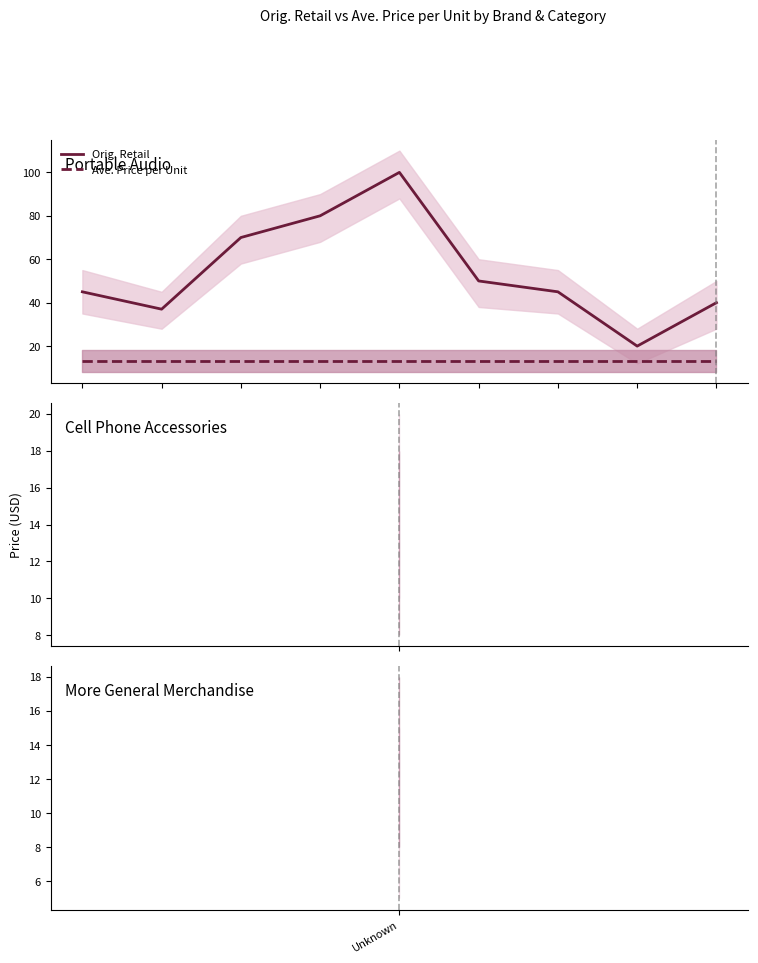

Count the number of categories in the chart.

9